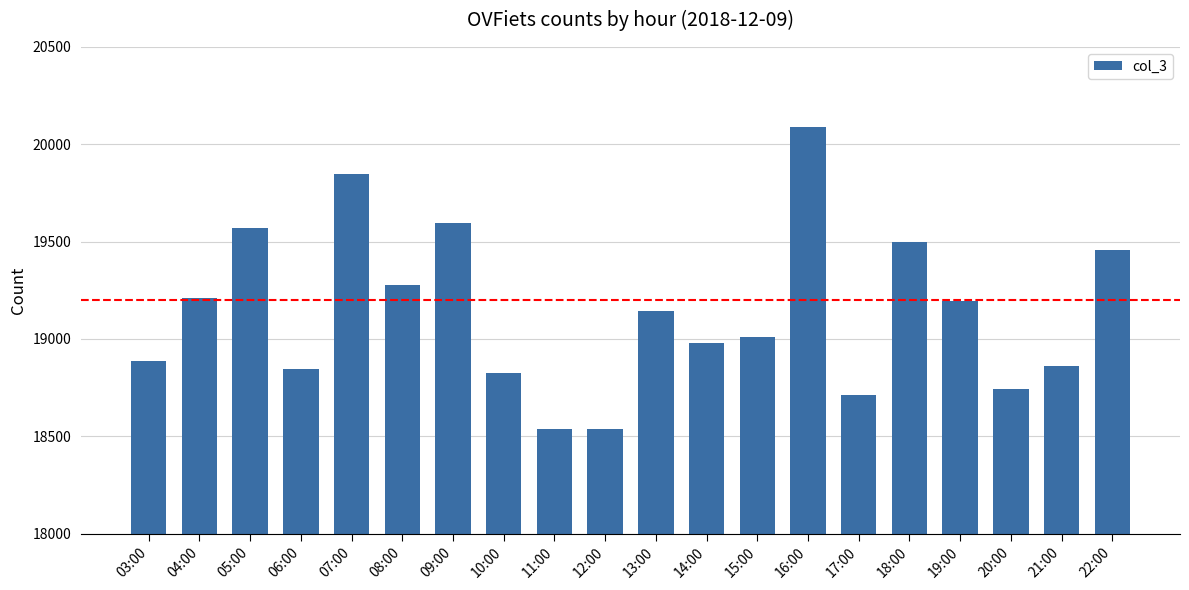

What is the maximum value shown in the chart?

20087